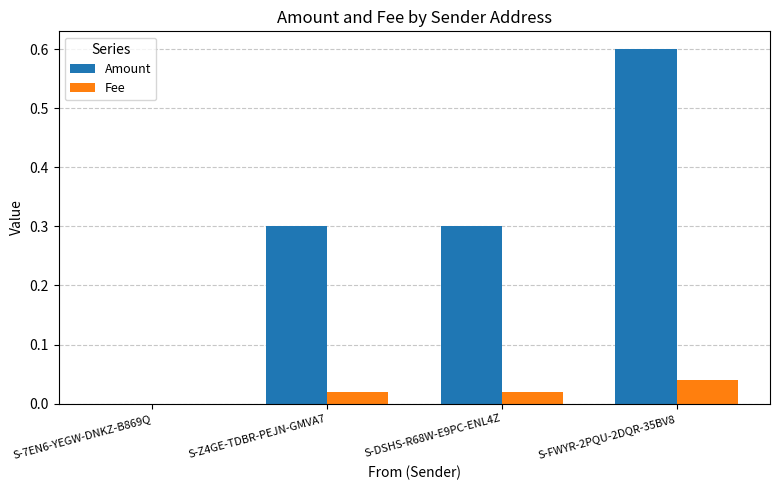

What is the sum of the Amount values at S-7EN6-YEGW-DNKZ-B869Q and S-Z4GE-TDBR-PEJN-GMVA7?

0.3